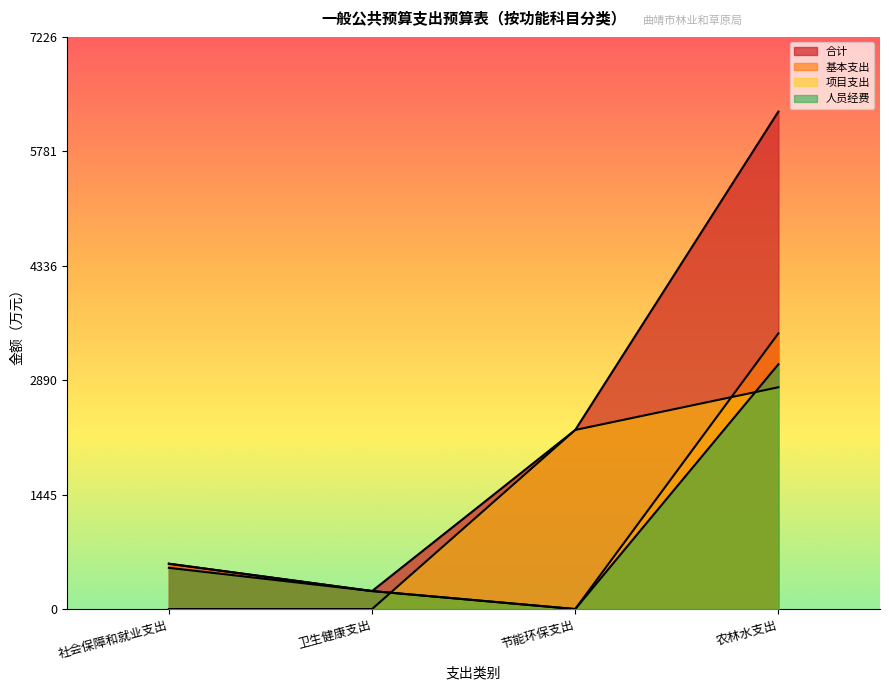

What is the sum of the 项目支出 values at 农林水支出 and 节能环保支出?

5063.3